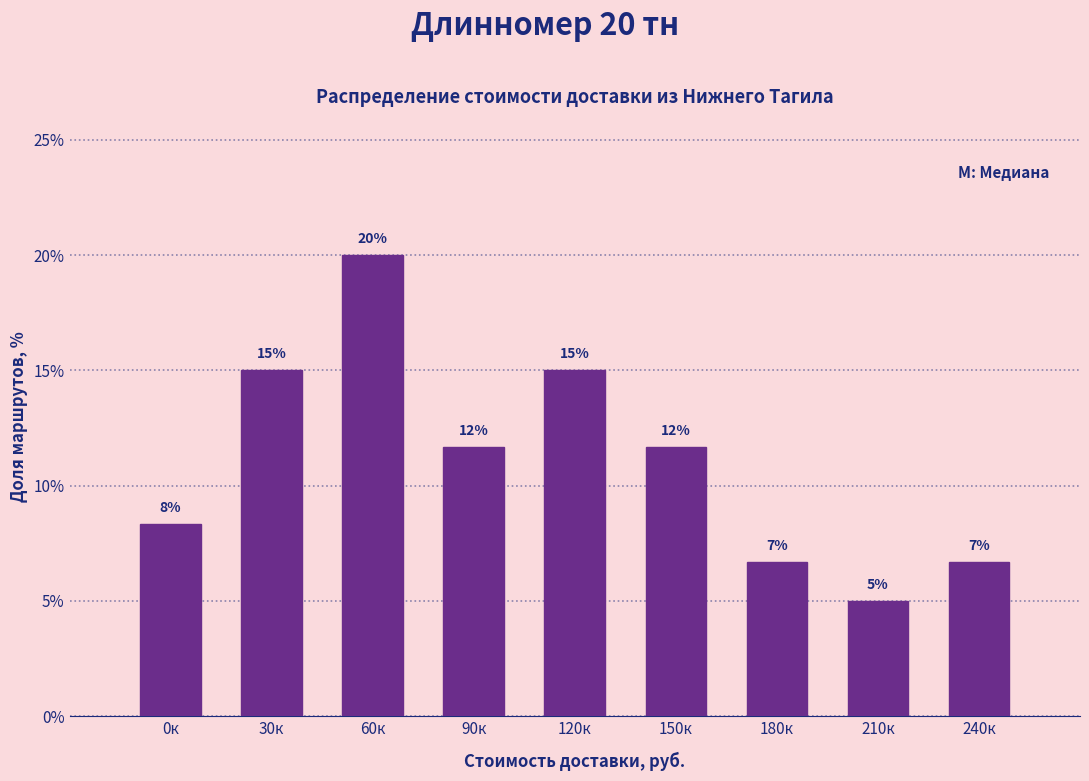

Does the chart contain any negative values?

No